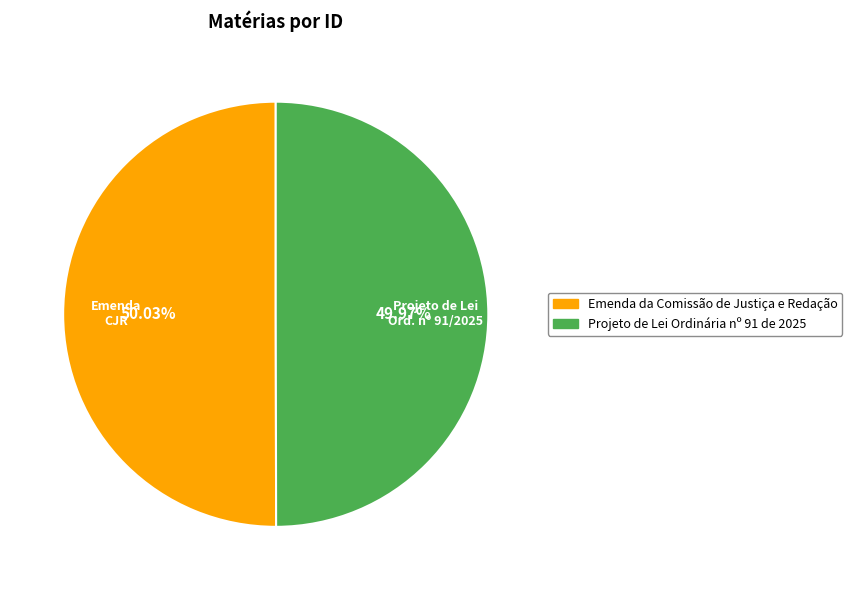

To the nearest percent, what portion does Projeto de Lei Ordinária nº 91 de 2025 represent?

50%